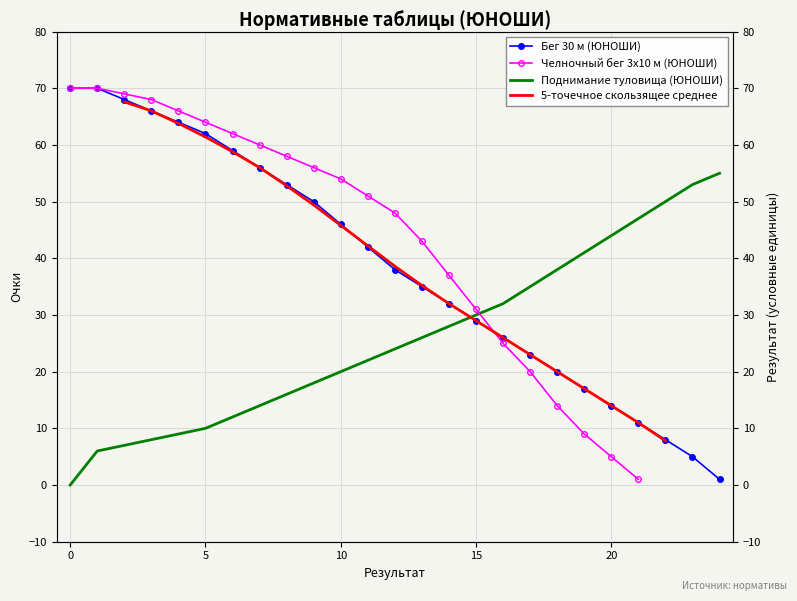

True or false: Бег 30 м (ЮНОШИ) and Поднимание туловища (ЮНОШИ) cross at least once.

True